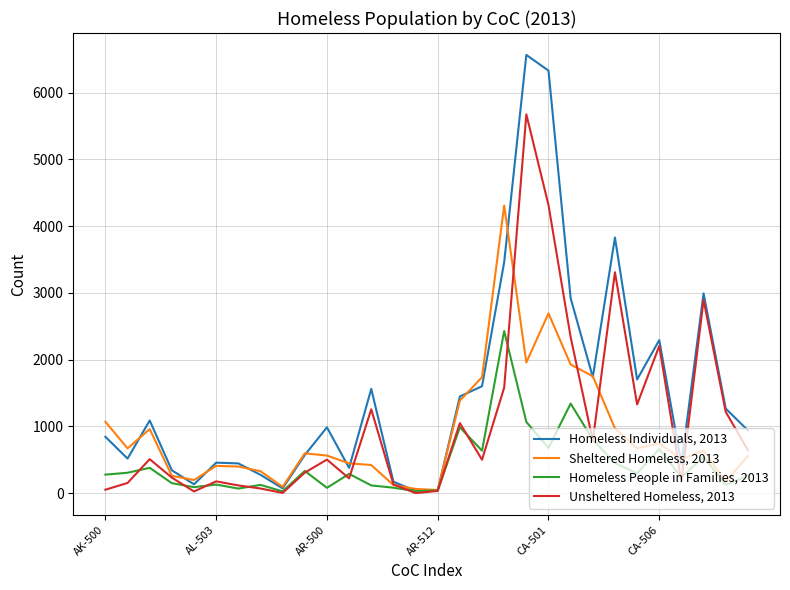

At how many categories does at least one series exceed 4002?

3